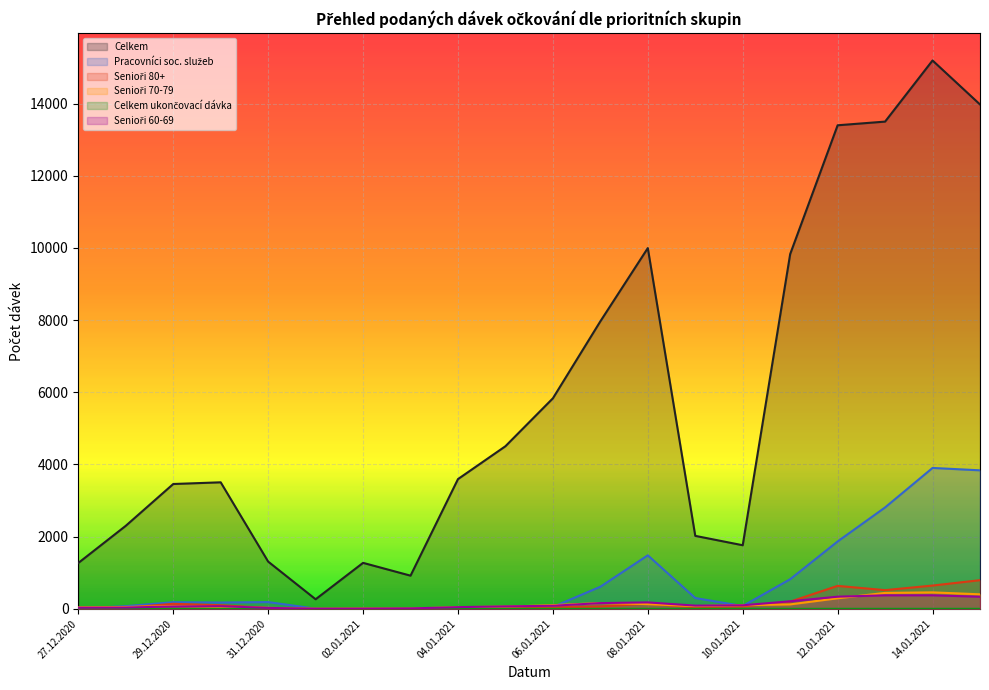

True or false: Celkem ukončovací dávka and Senioři 60-69 intersect in this chart.

False